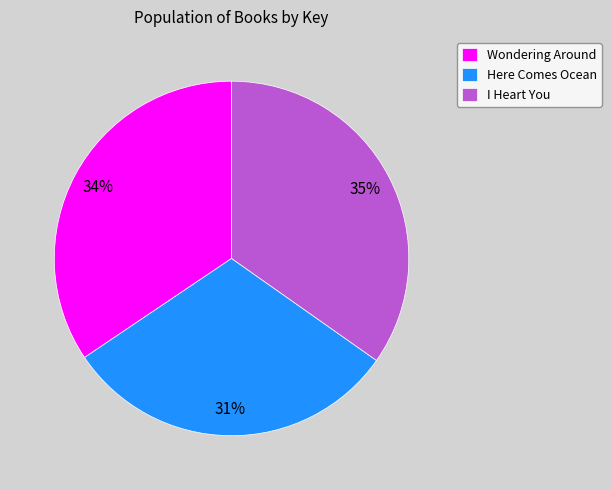

The I Heart You slice represents 35% of the pie. True or false?

True